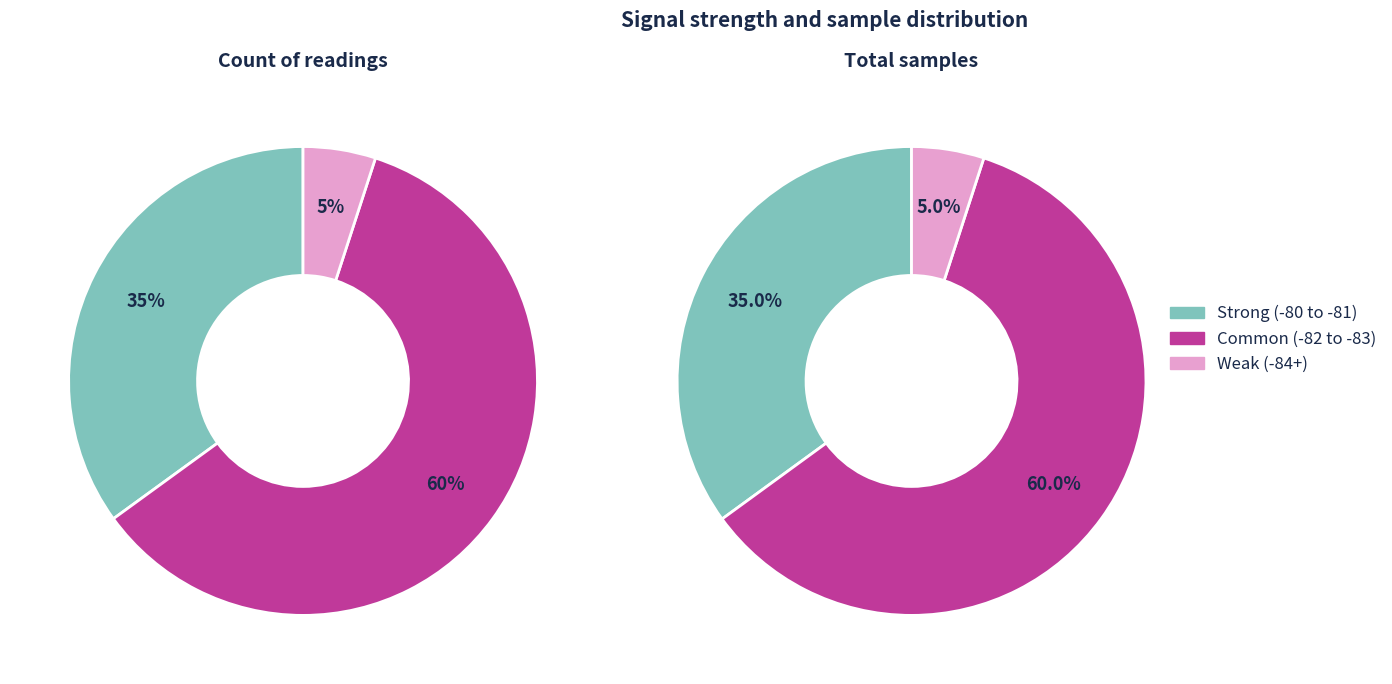

Does 3 represent more than half of the total?

No